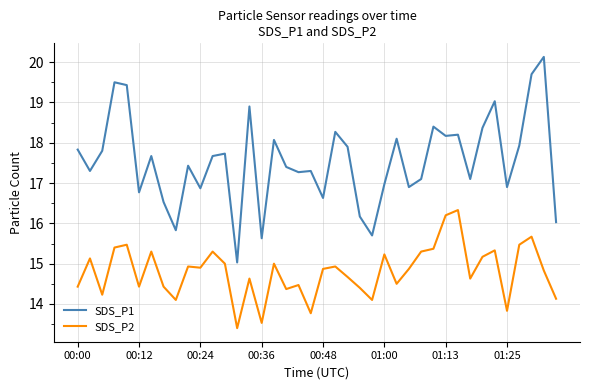

Which series has the largest total across all categories?

SDS_P1